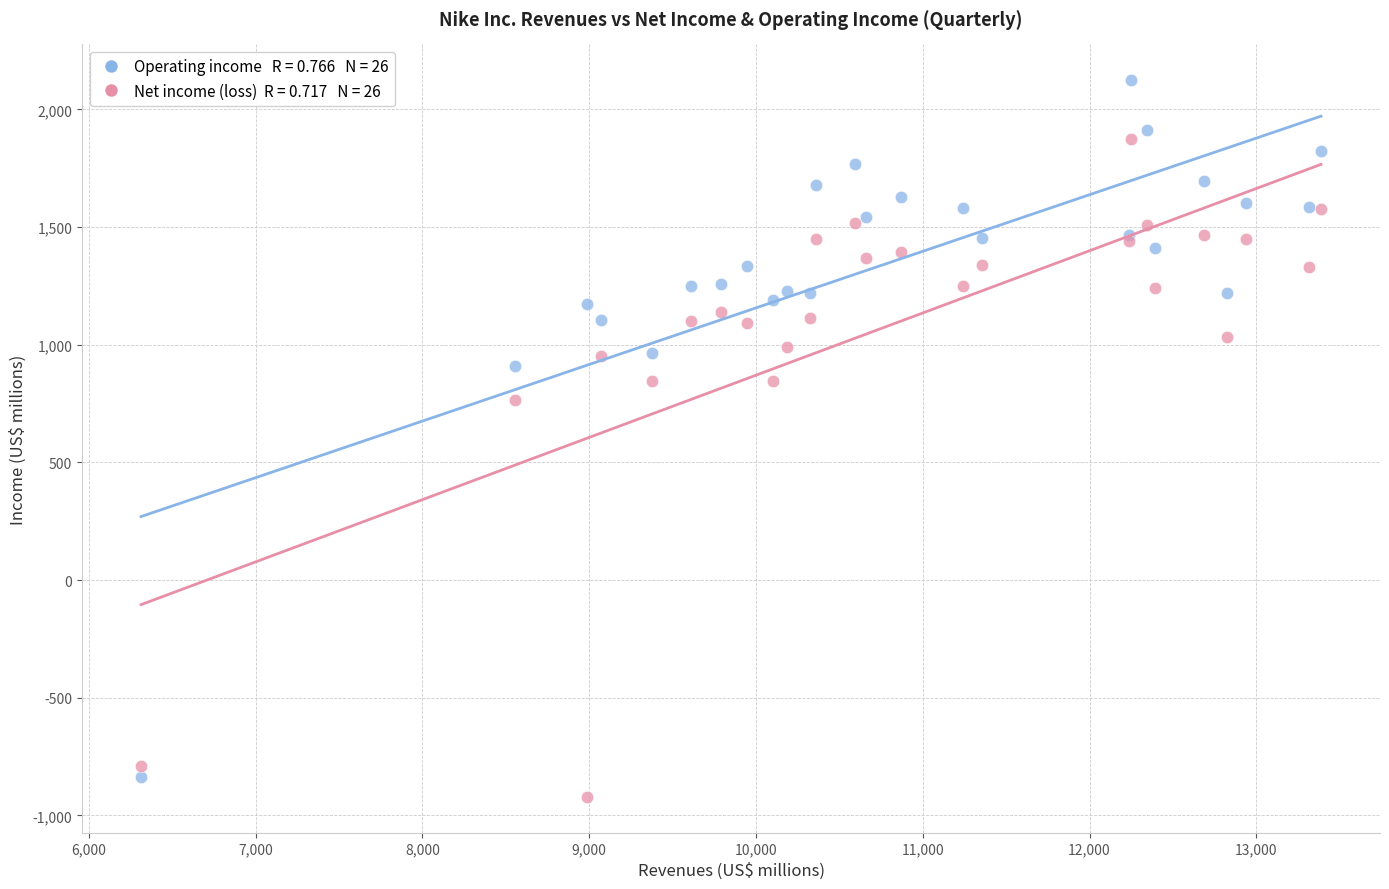

Across all series, what Y value is closest to 601?

767